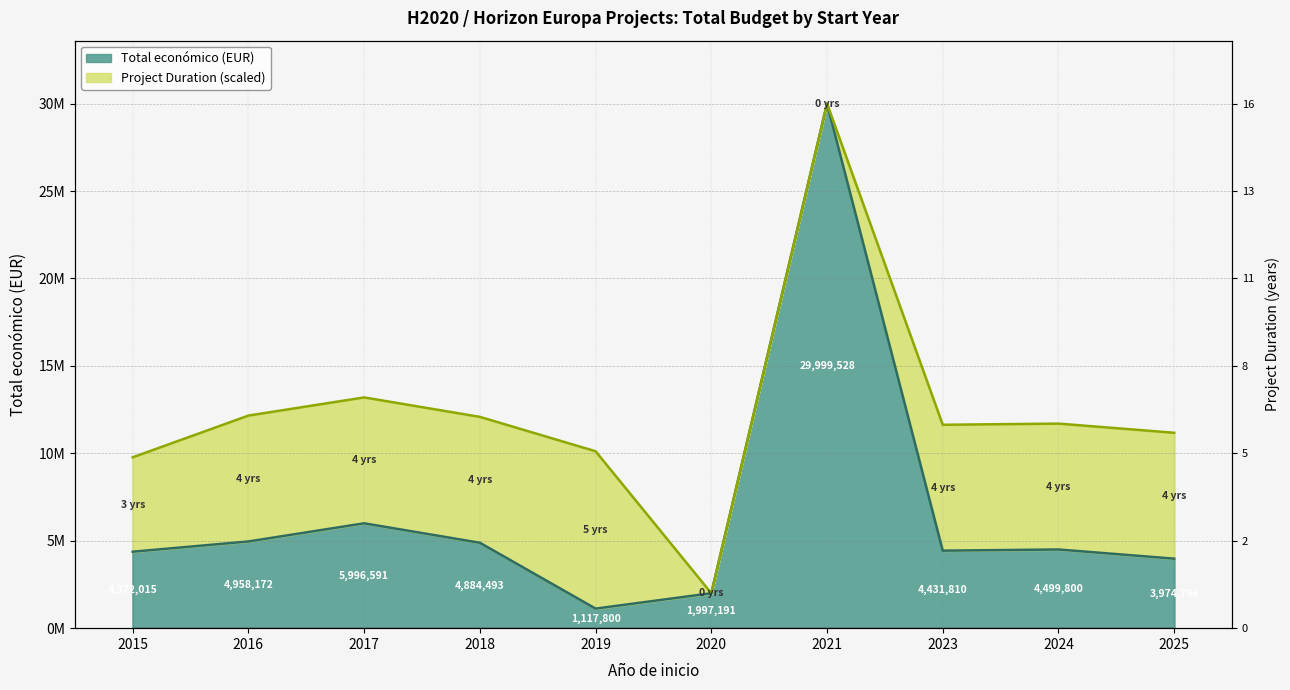

True or false: the data shows 1003292 at 2018.

False